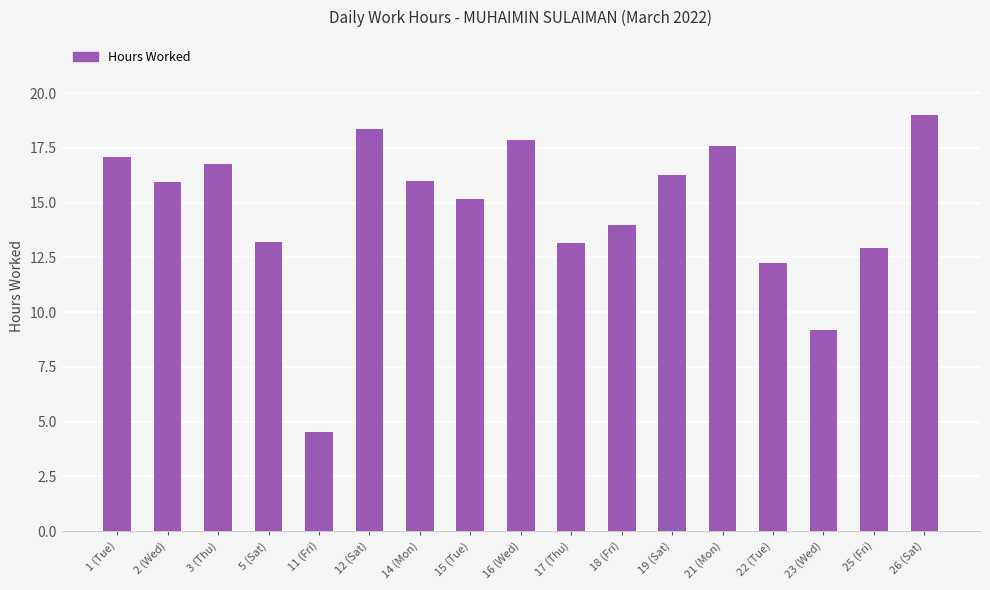

Which has a higher value, 1 (Tue) or 3 (Thu)?

1 (Tue)